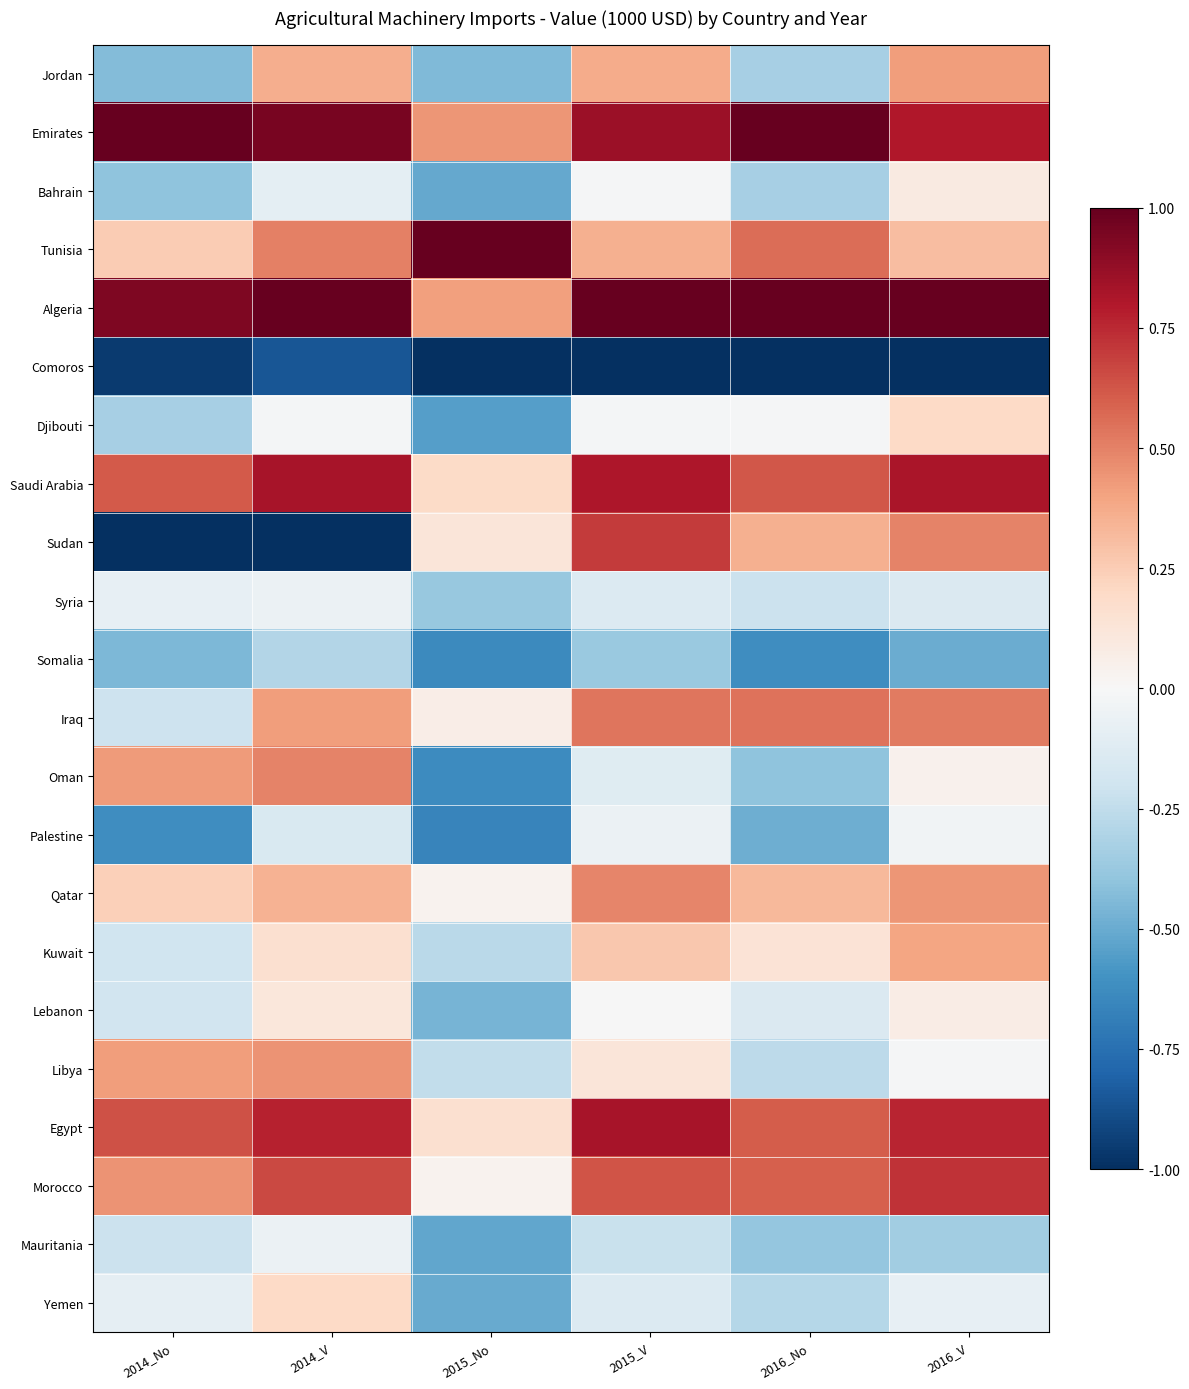

How many categories are shown in the chart?

6